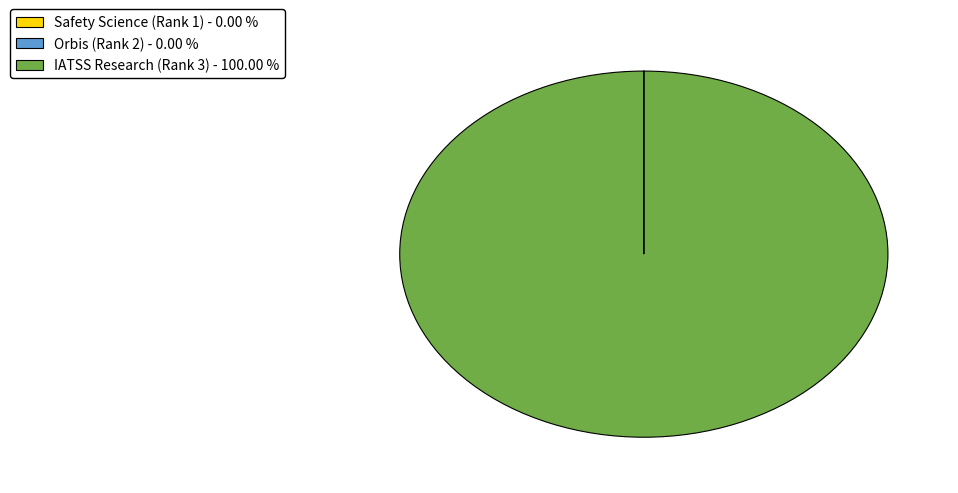

Does IATSS Research (Rank 3) account for over 50% of the chart?

Yes